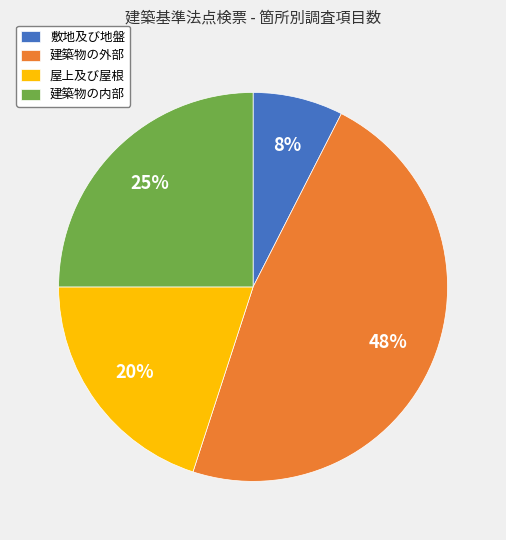

To the nearest percent, what is the average slice percentage?

25%